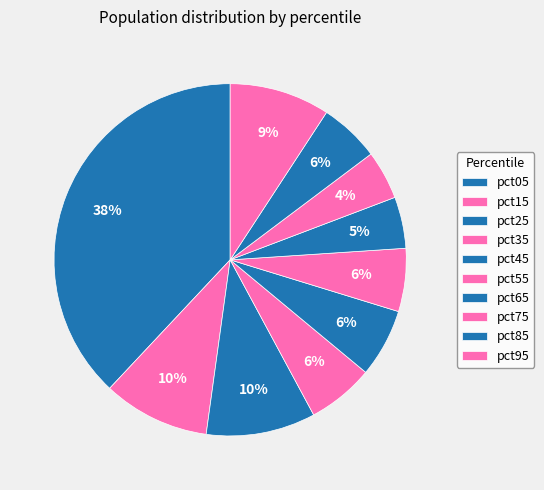

Is it true that pct15 is 1% of the pie?

False